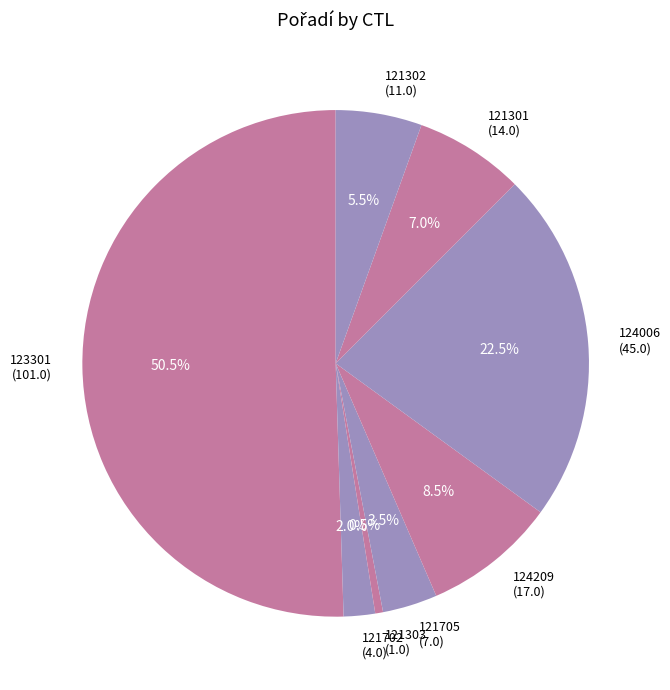

What is the majority slice?

123301